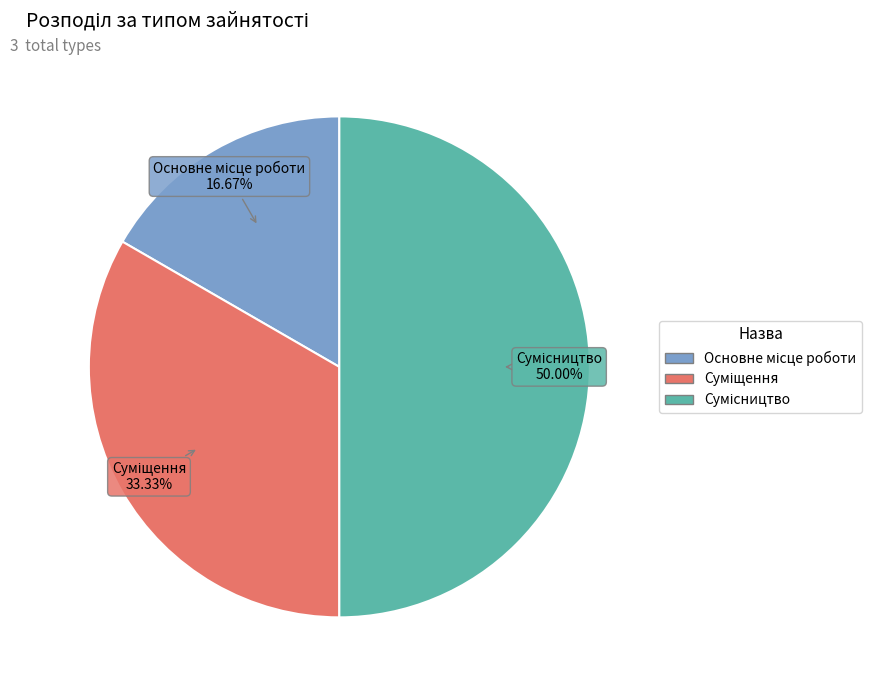

What is the largest slice in the pie chart?

Сумісництво